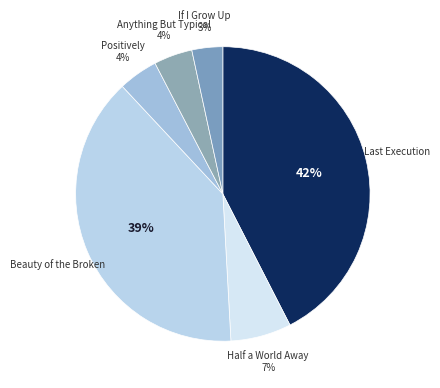

How many segments does this pie chart have?

6